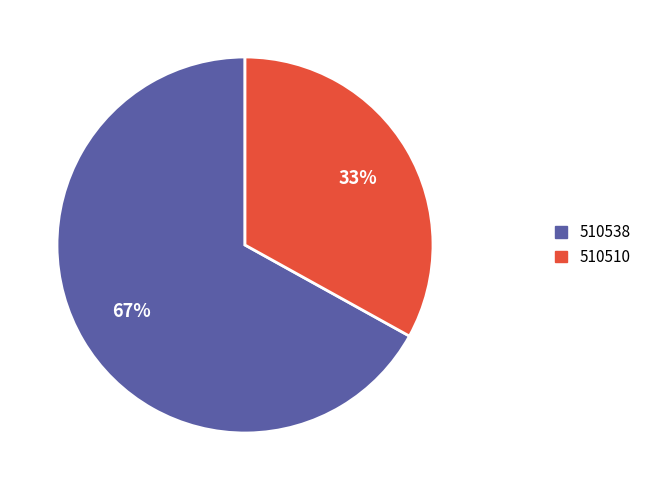

True or false: 510510 accounts for 22% of the total.

False